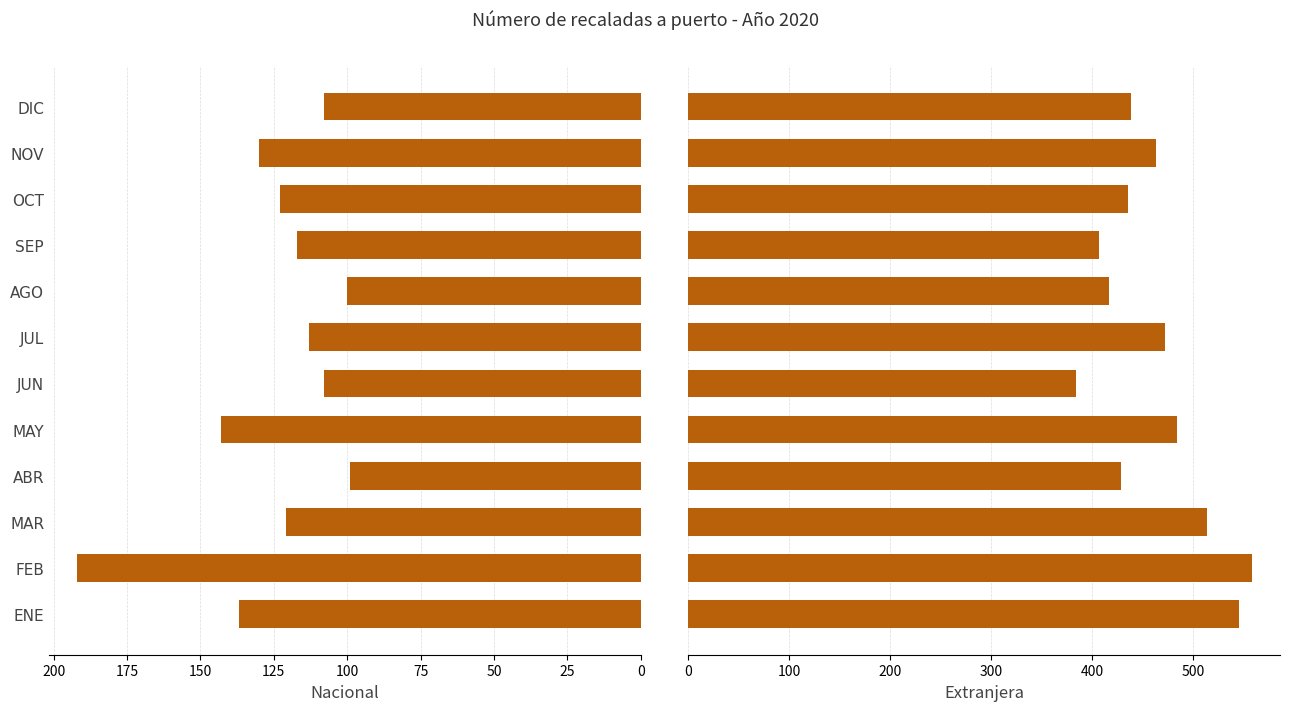

At ABR, list the series in order from smallest to largest.

Nacional, Extranjera